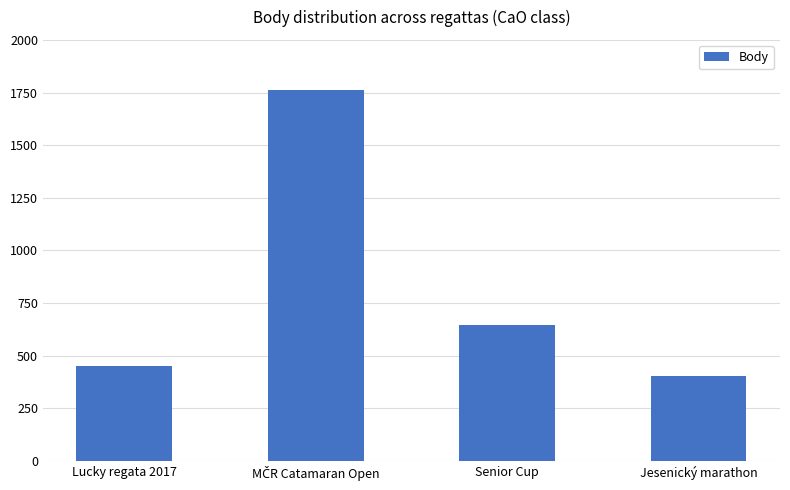

Reading right to left, transcribe all the data shown in this chart.

402	646	1761	452